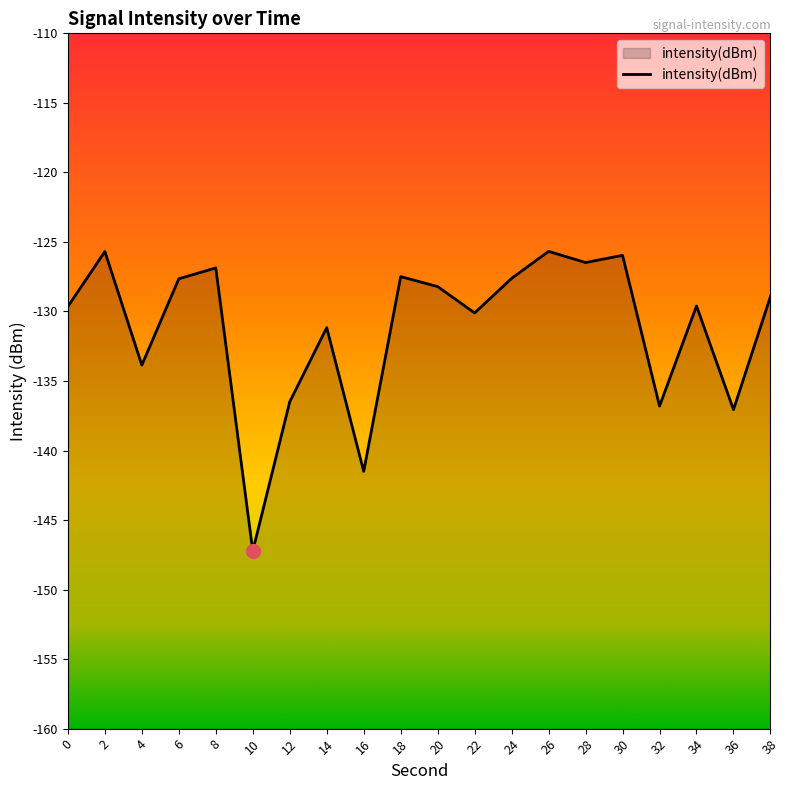

Reading left to right, extract all data points from this chart.

0=-129.6	2=-125.7	4=-133.9	6=-127.6	8=-126.9	10=-147.2	12=-136.5	14=-131.2	16=-141.5	18=-127.5	20=-128.2	22=-130.1	24=-127.6	26=-125.7	28=-126.5	30=-126.0	32=-136.8	34=-129.6	36=-137.1	38=-128.9